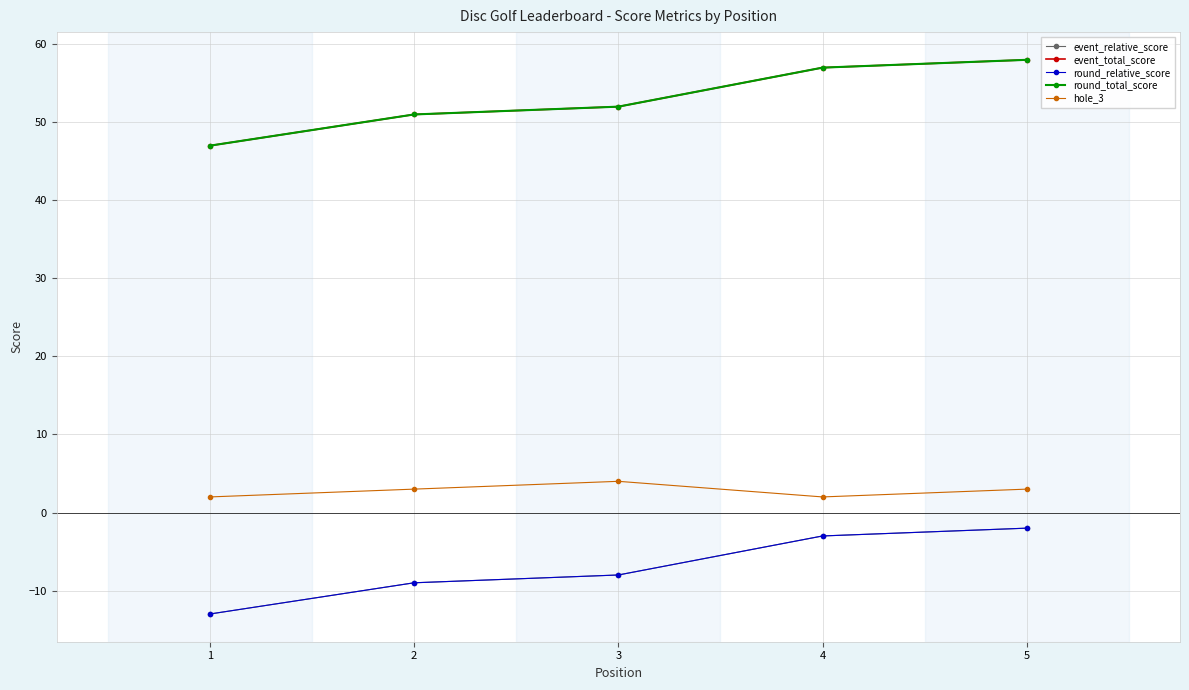

Is this an area chart (filled region under the line)?

No